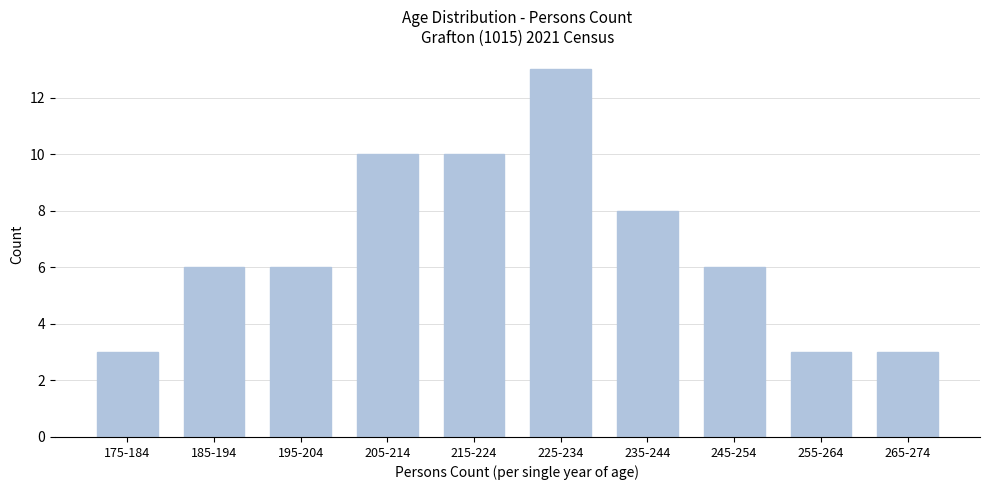

Reading left to right, what are all the values shown in this chart?

3	6	6	10	10	13	8	6	3	3